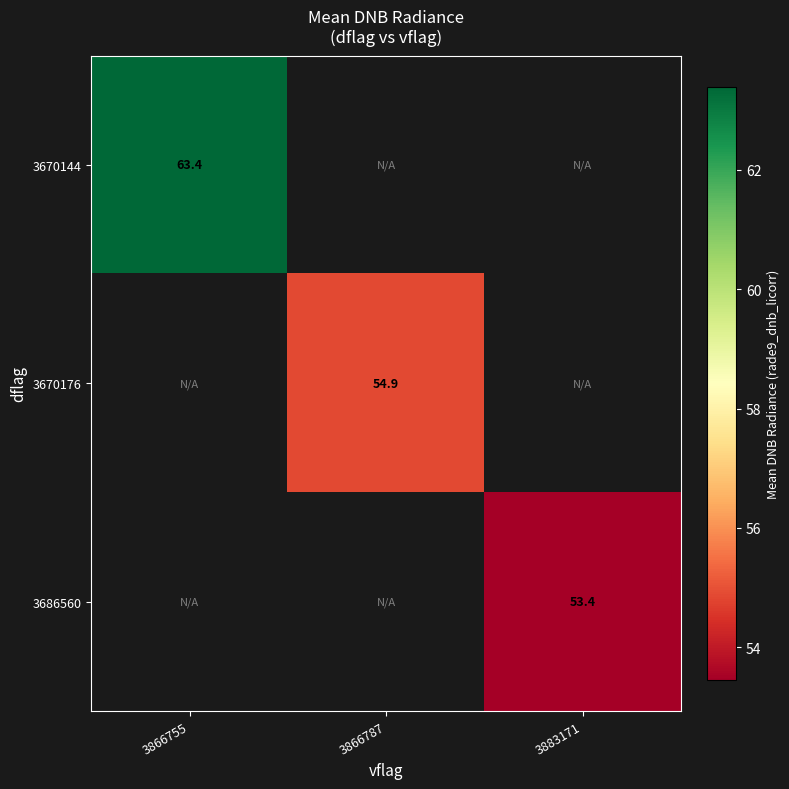

The value of 3670176 at 3866787 is 54.9. True or false?

True